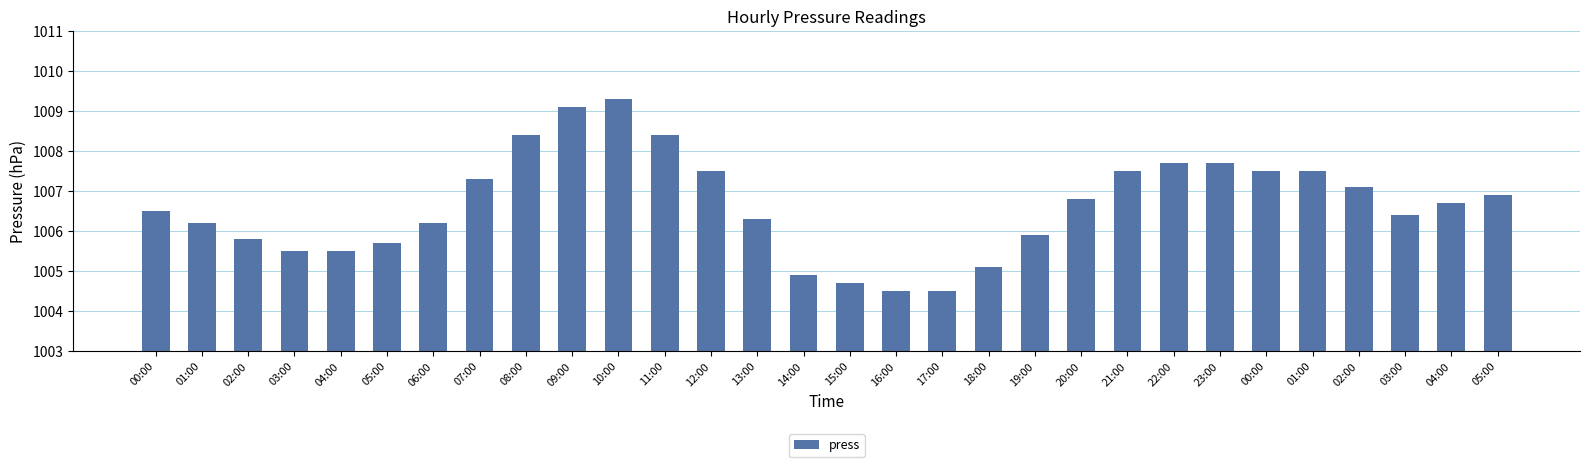

True or false: the data shows 317.6 at 19:00.

False